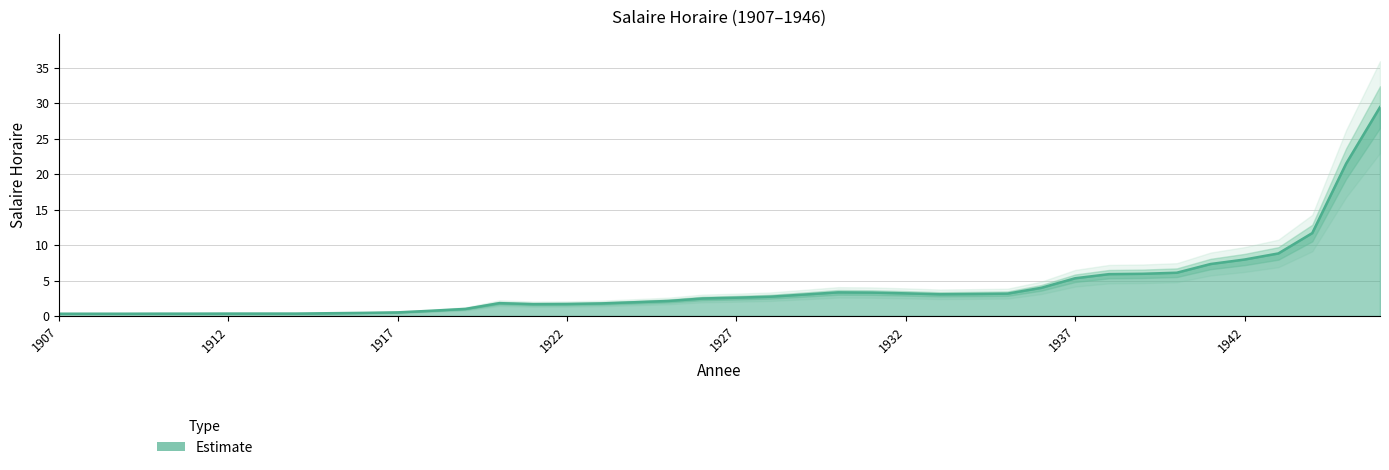

What is the maximum value shown in the chart?

29.4